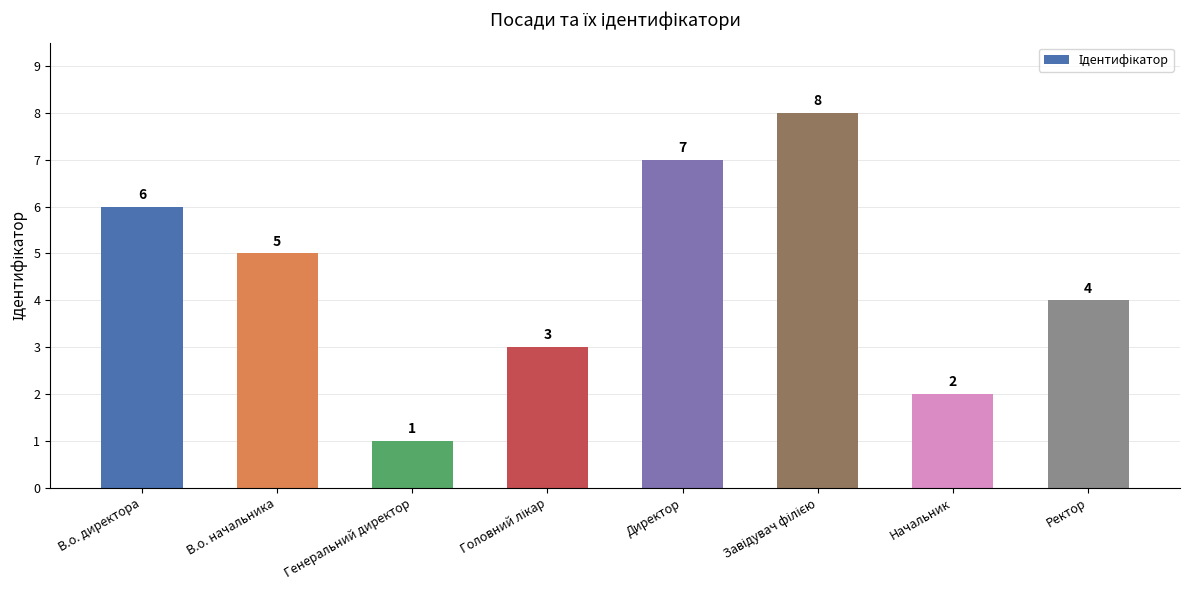

What is the difference between the maximum and minimum values?

7